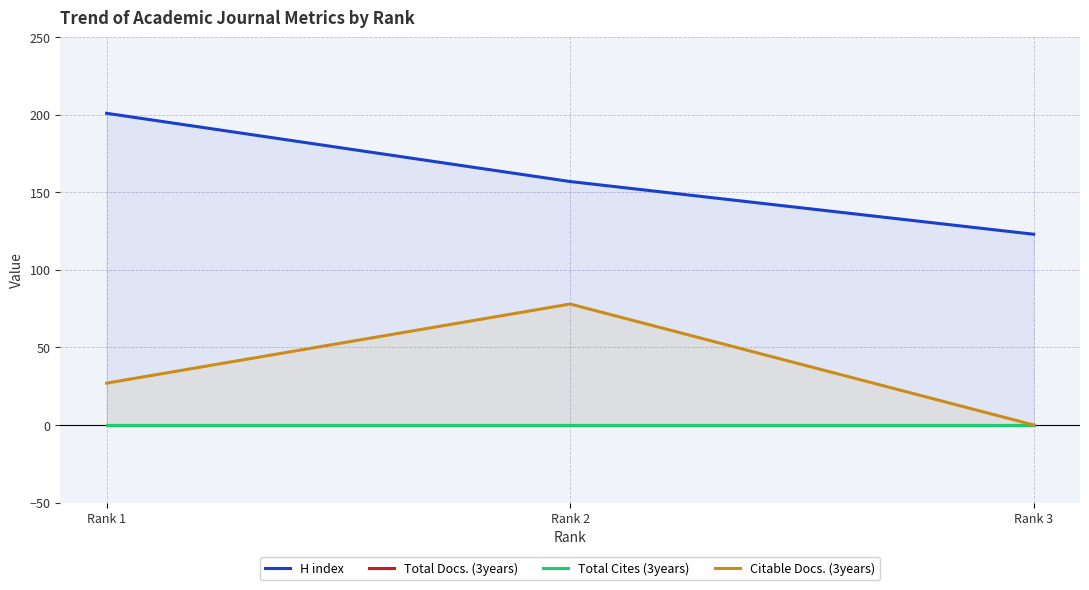

How many positive values does the Citable Docs. (3years) series have?

2